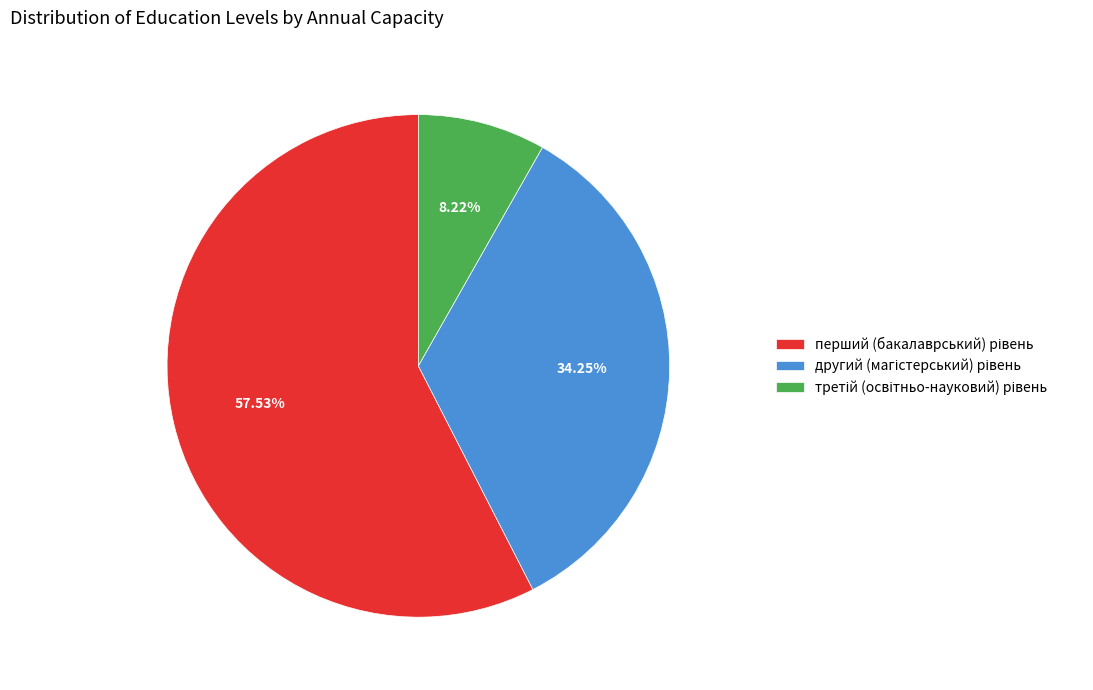

Is there a majority slice in this chart?

Yes